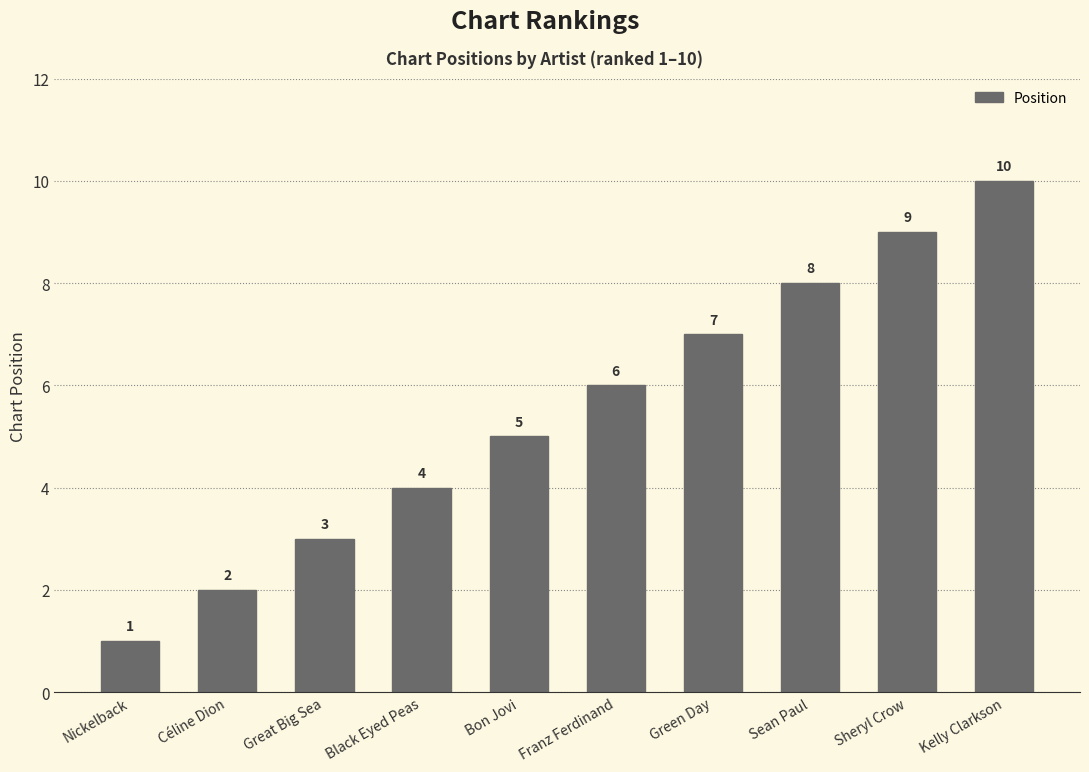

What value does the data have at Bon Jovi?

5